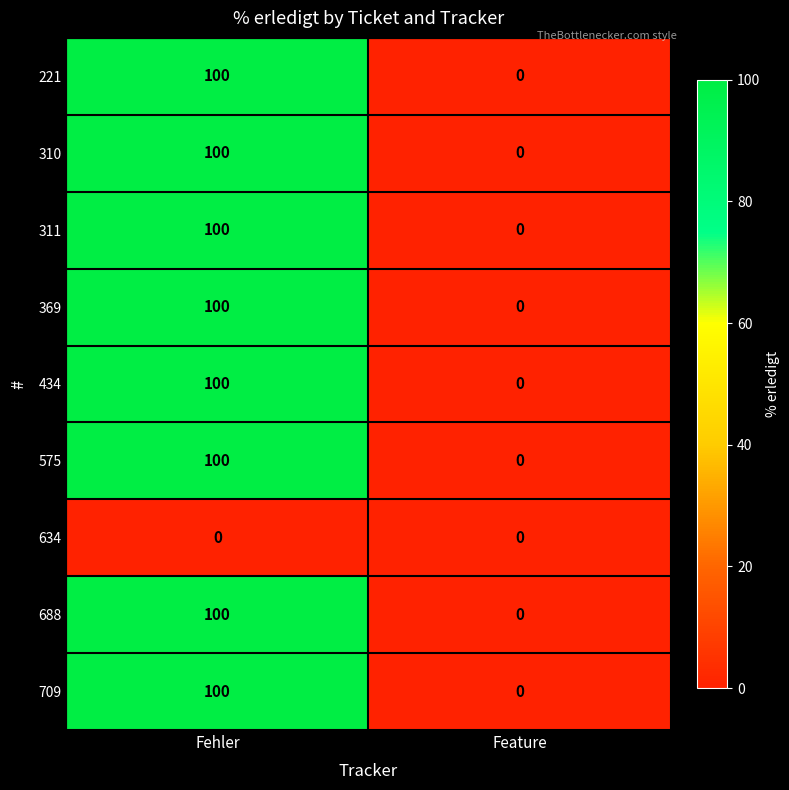

What is the difference between the highest and lowest values at Fehler?

100